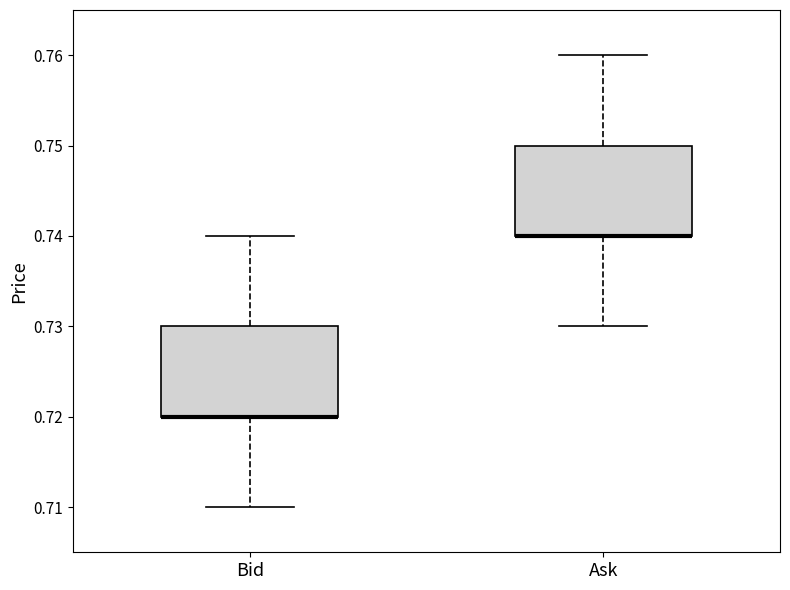

Where is the upper edge of the box for Bid on the y-axis? The values are not printed on the chart, so give them approximately, as read against the axis.

0.73